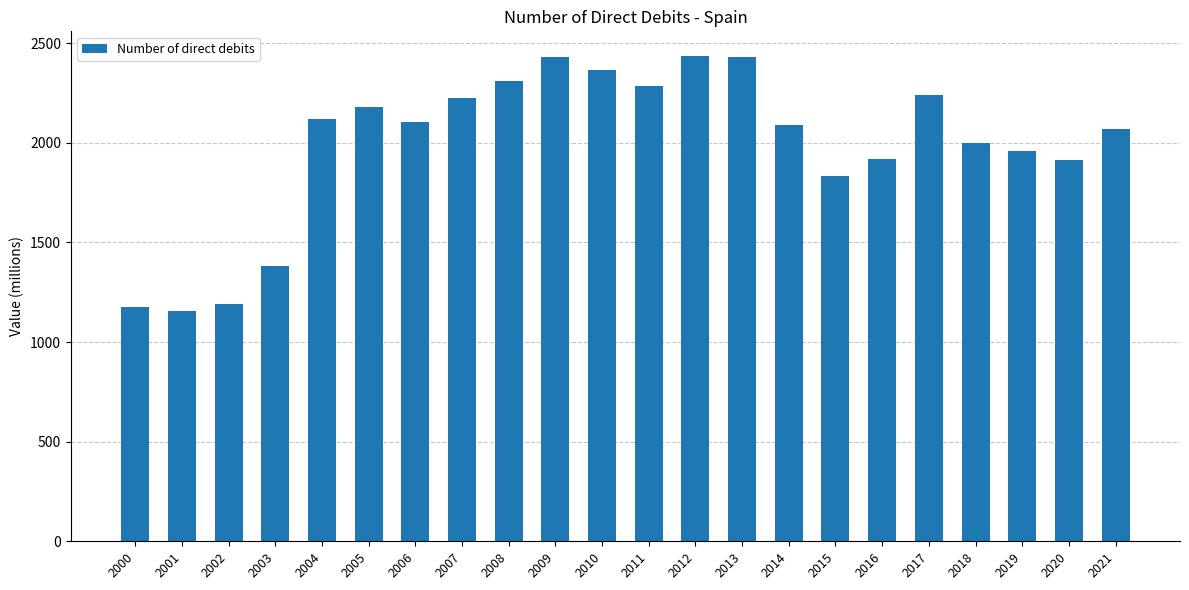

How many distinct data groups are displayed?

1